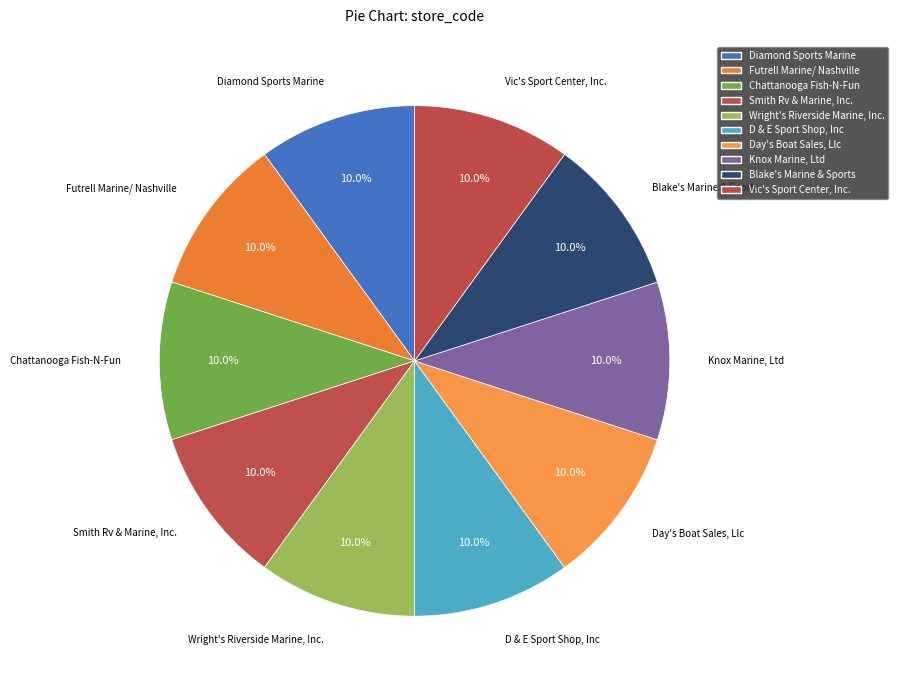

Which category has the biggest portion of the pie?

Vic's Sport Center, Inc.